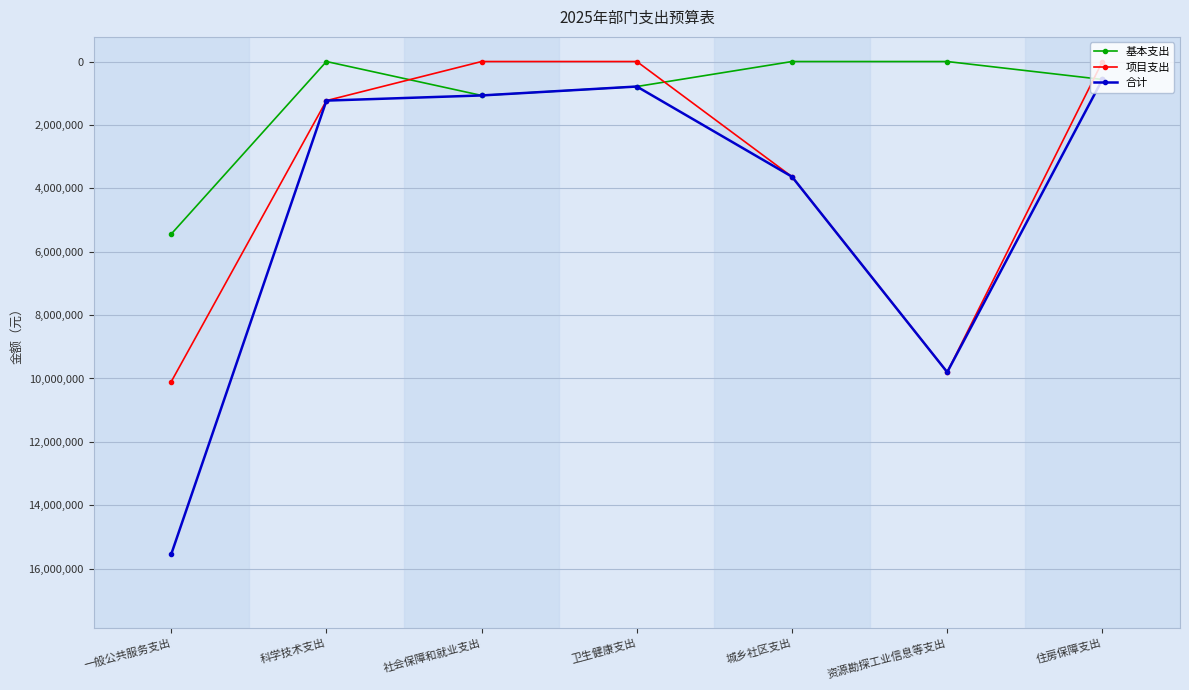

How many data points in 合计 are less than 1233000?

3